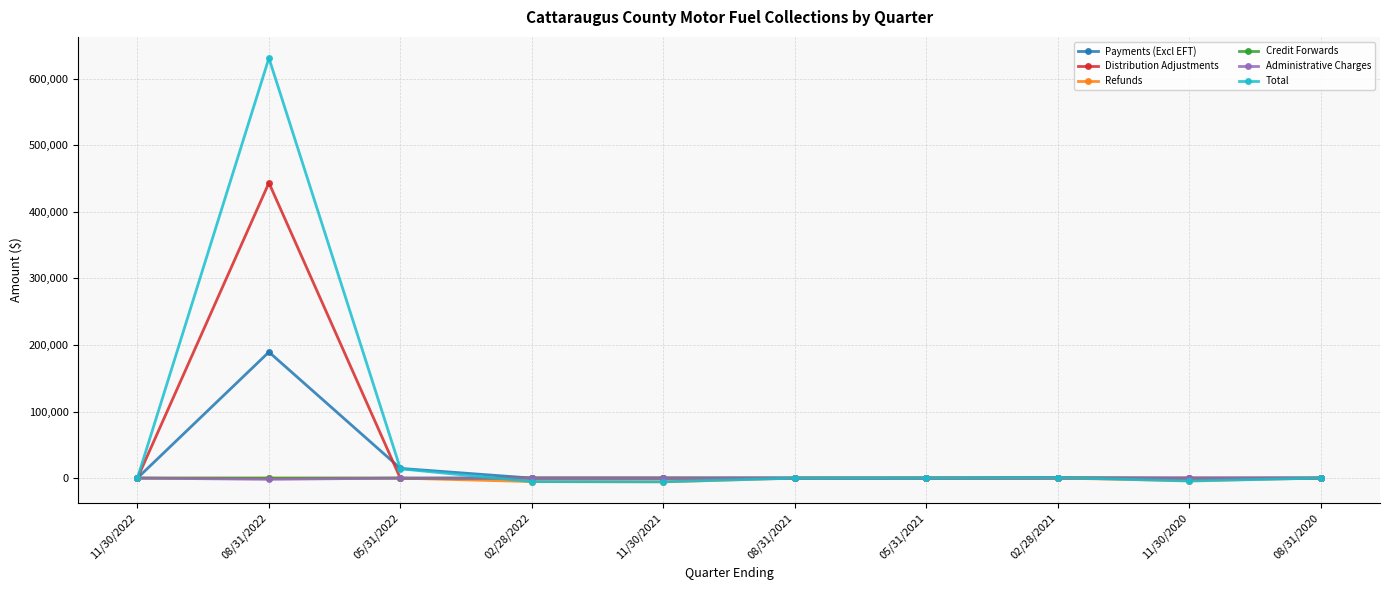

What position from the right is 08/31/2022?

9